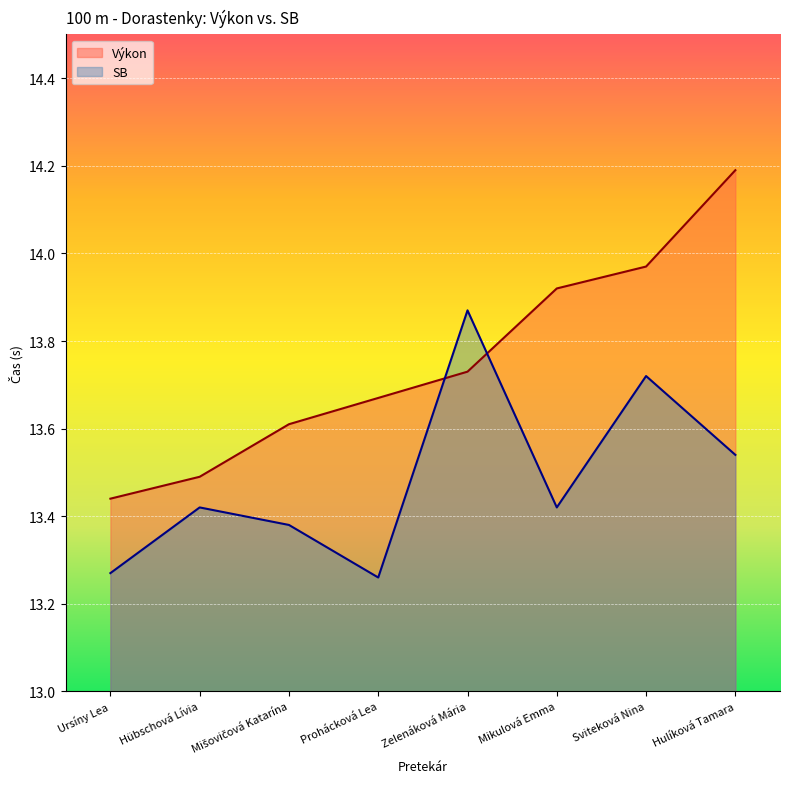

Which series has the largest range (max minus min)?

Výkon